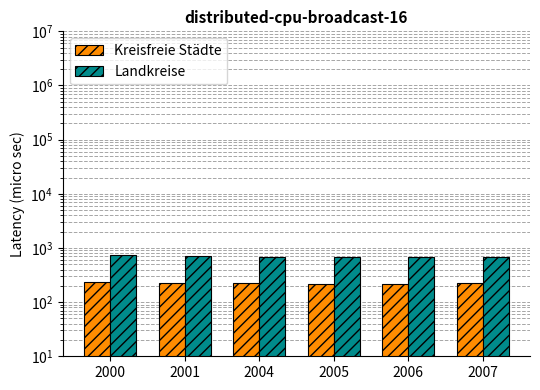

Reading left to right, extract all data points from this chart.

Kreisfreie Städte: 232.9	230.0	224.2	220.2	219.9	222.5
Landkreise: 747.9	721.8	684.5	672.3	676.7	693.0